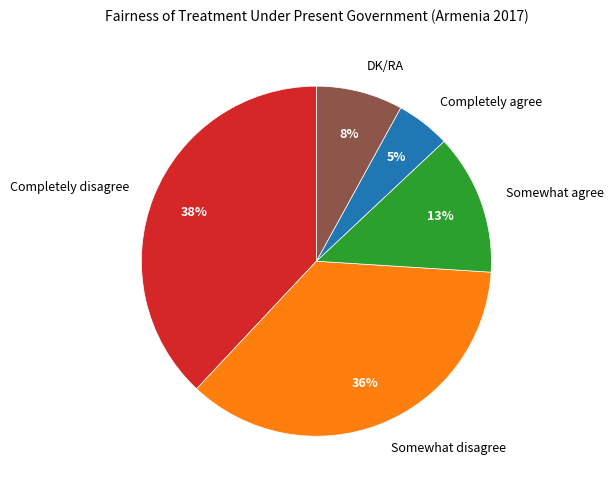

Is it true that Completely disagree is 51% of the pie?

False